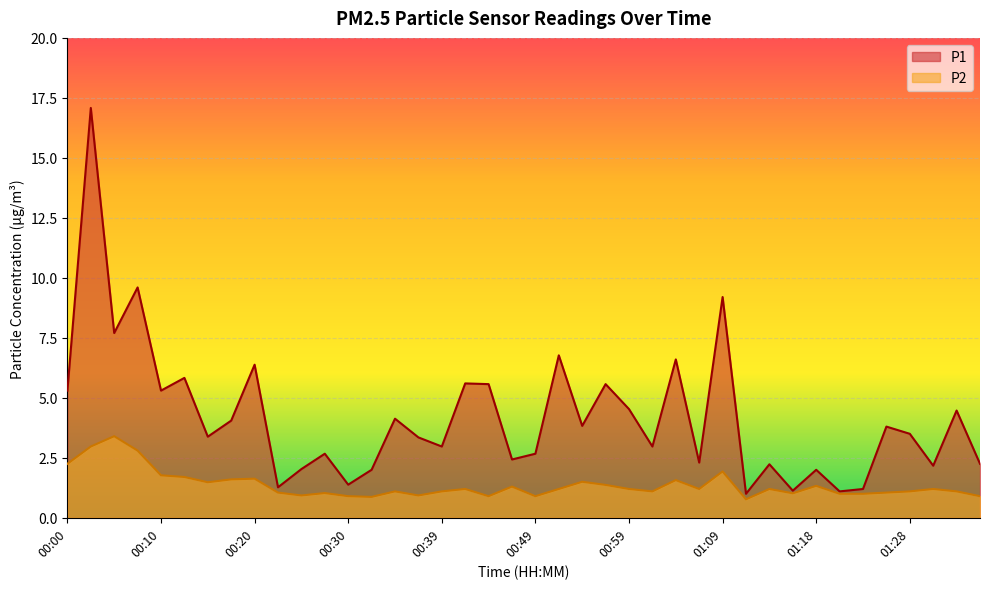

True or false: P2 and P1 cross at least once.

False